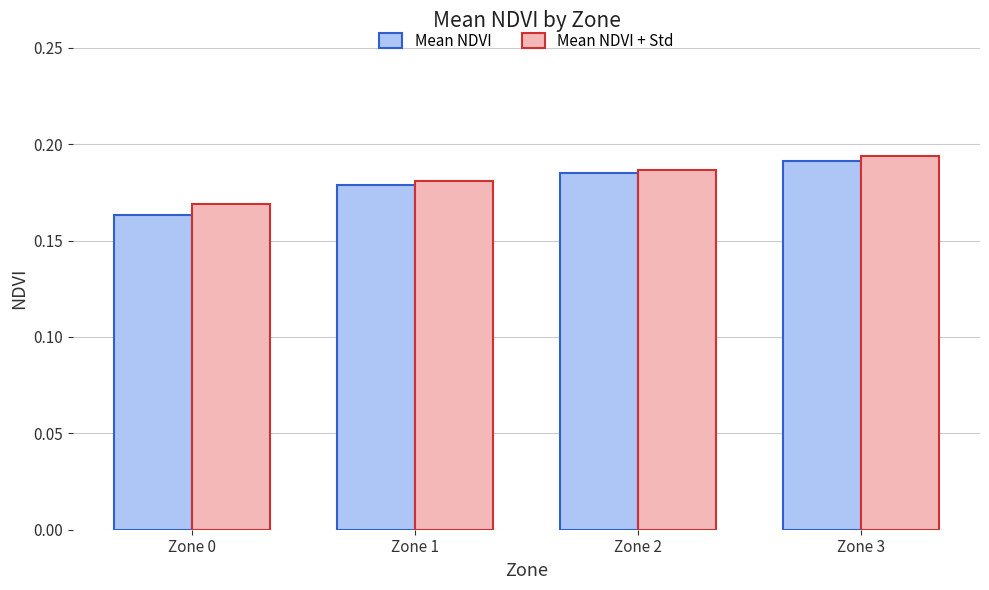

How many Mean NDVI + Std values are between 0 and 1?

4